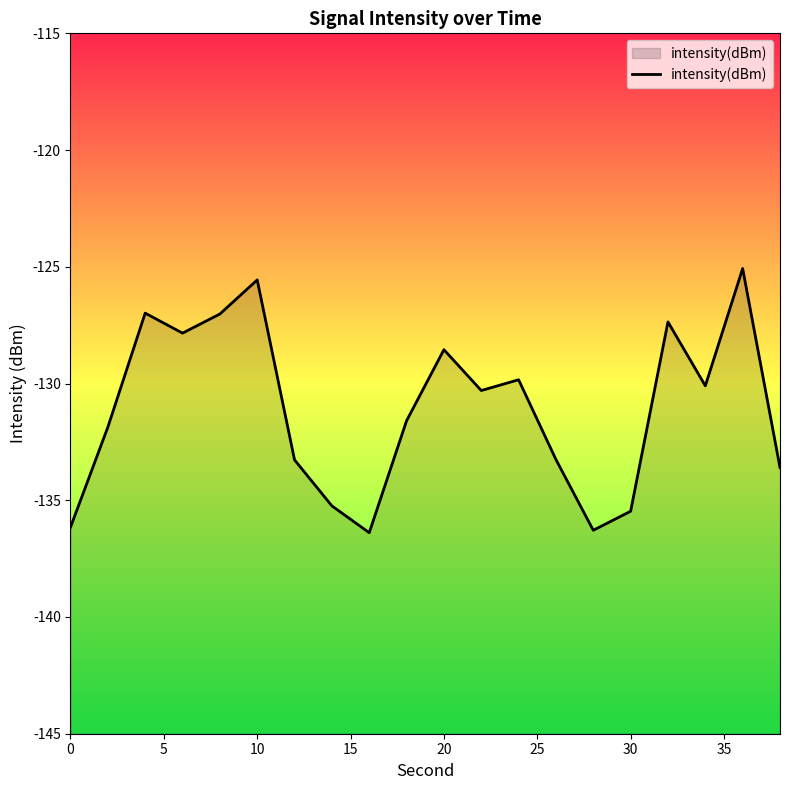

How many data points are above -130?

8